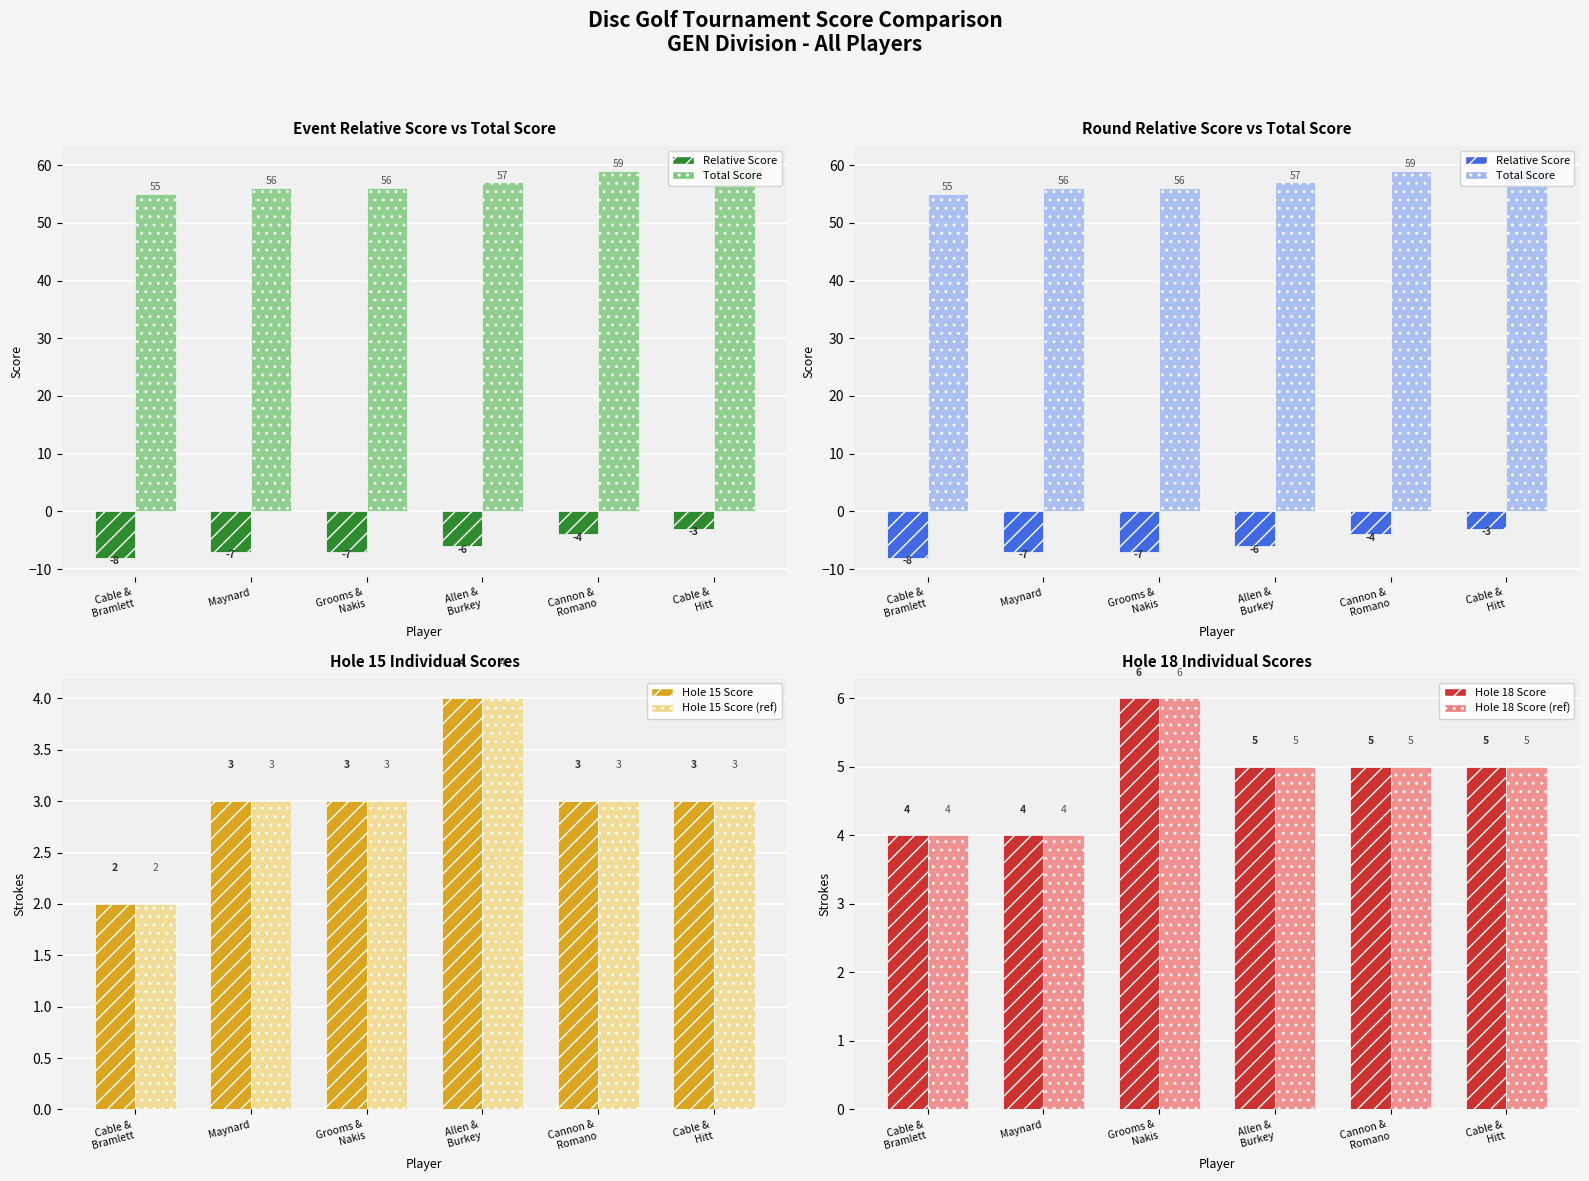

Which category has the lowest value across all series?

Cable &
Bramlett